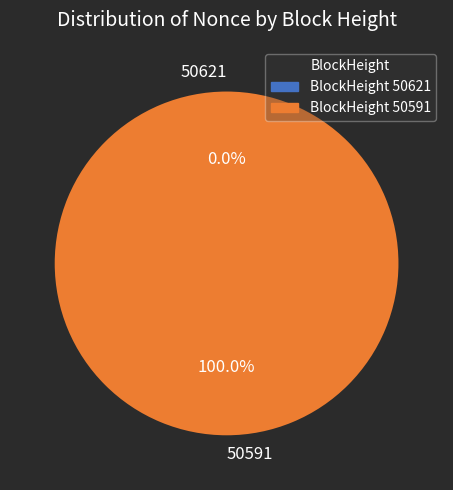

Is it true that 50621 is 10% of the pie?

False